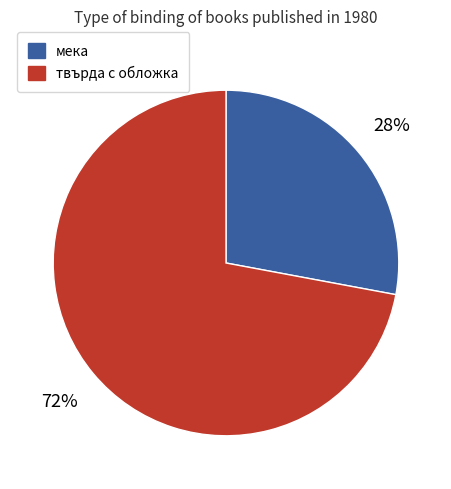

To the nearest percent, what is the difference between the largest and smallest slice percentages?

44%